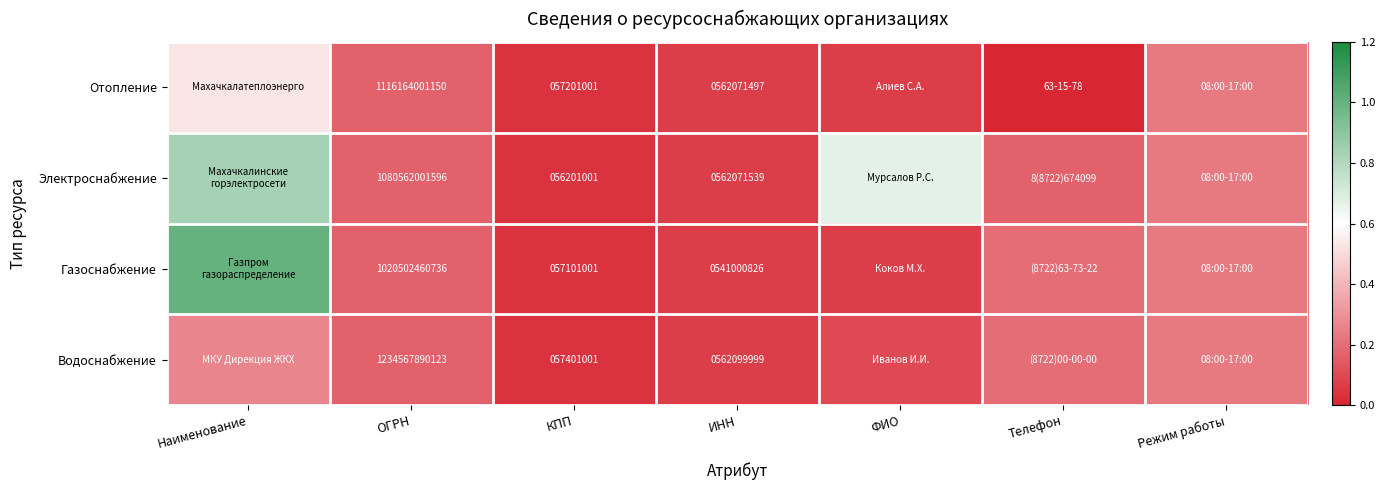

Is the value of Газоснабжение at КПП greater than the value of Отопление at КПП?

No